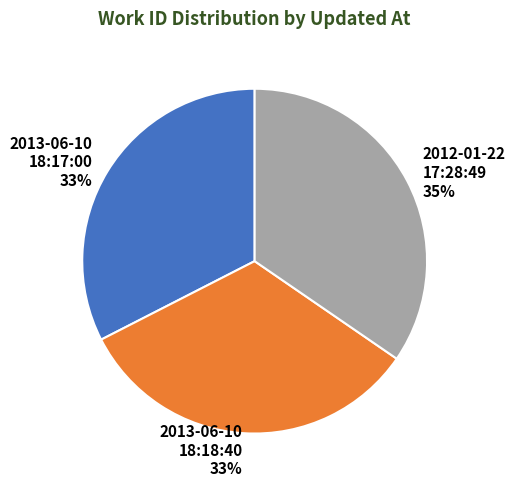

Is the sum of 2012-01-22 17:28:49 and 2013-06-10 18:17:00 greater than half?

Yes